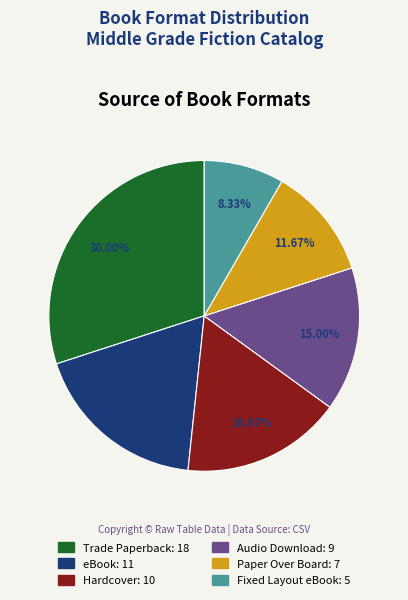

What portion of the pie excludes Hardcover?

83.3%